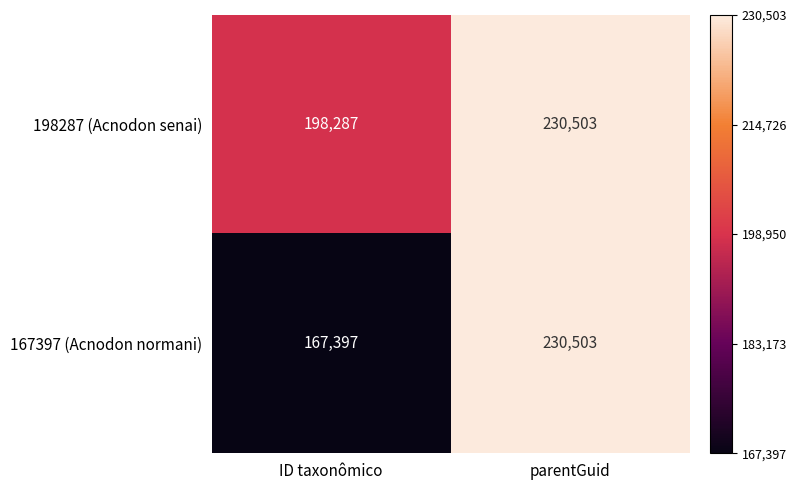

The value of 167397 (Acnodon normani) at ID taxonômico is 225136. True or false?

False